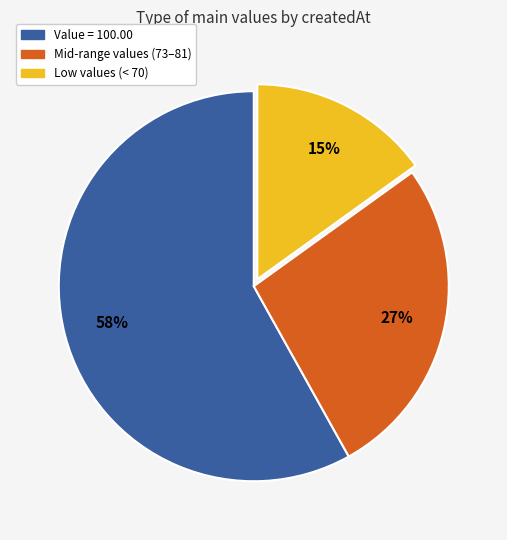

The Value = 100.00 slice represents 64% of the pie. True or false?

False